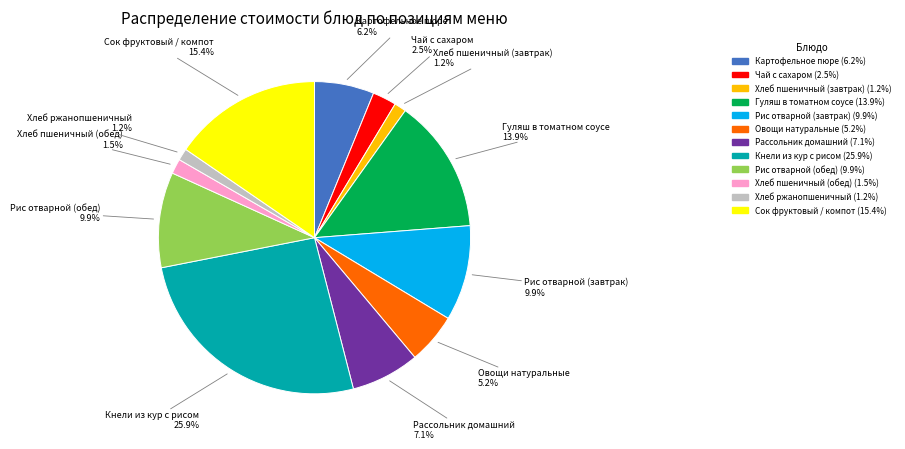

Does Овощи натуральные represent more than half of the total?

No